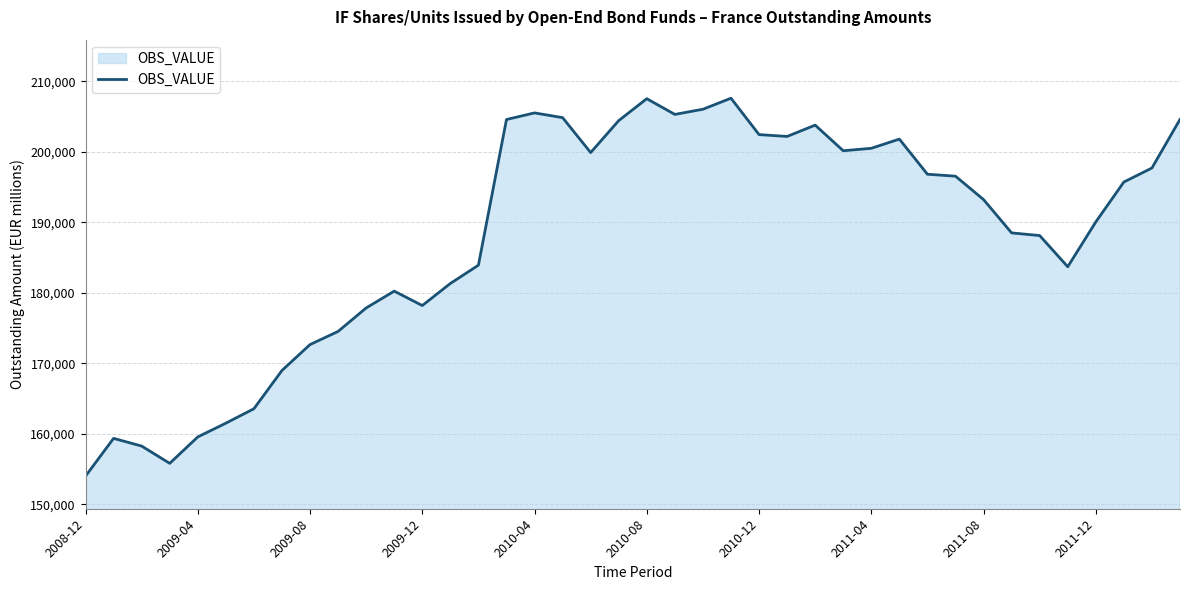

What is the maximum value shown in the chart?

207589